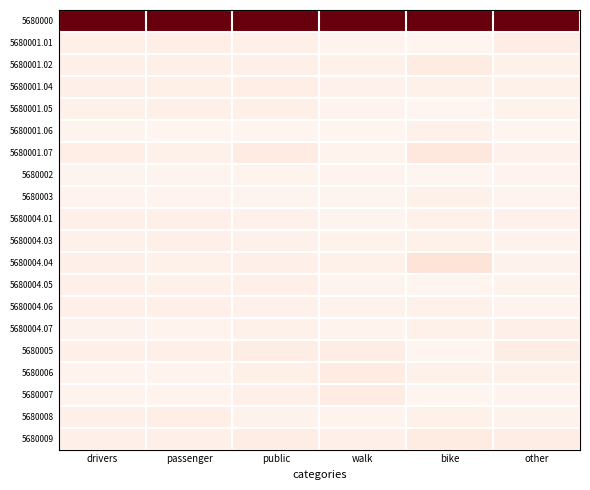

Reading left to right, list all the values displayed in this chart.

5680000: drivers=1.0	passenger=1.0	public=1.0	walk=1.0	bike=1.0	other=1.0
5680001.01: drivers=0.0	passenger=0.0	public=0.0	walk=0.0	bike=0.0	other=0.0
5680001.02: drivers=0.0	passenger=0.0	public=0.0	walk=0.0	bike=0.1	other=0.0
5680001.04: drivers=0.0	passenger=0.0	public=0.0	walk=0.0	bike=0.0	other=0.0
5680001.05: drivers=0.0	passenger=0.0	public=0.0	walk=0.0	bike=0.0	other=0.0
5680001.06: drivers=0.0	passenger=0.0	public=0.0	walk=0.0	bike=0.0	other=0.0
5680001.07: drivers=0.0	passenger=0.0	public=0.1	walk=0.0	bike=0.1	other=0.0
5680002: drivers=0.0	passenger=0.0	public=0.0	walk=0.0	bike=0.0	other=0.0
5680003: drivers=0.0	passenger=0.0	public=0.0	walk=0.0	bike=0.0	other=0.0
5680004.01: drivers=0.0	passenger=0.0	public=0.0	walk=0.0	bike=0.0	other=0.0
5680004.03: drivers=0.0	passenger=0.0	public=0.0	walk=0.0	bike=0.0	other=0.0
5680004.04: drivers=0.0	passenger=0.0	public=0.0	walk=0.0	bike=0.1	other=0.0
5680004.05: drivers=0.0	passenger=0.0	public=0.0	walk=0.0	bike=0.0	other=0.0
5680004.06: drivers=0.0	passenger=0.0	public=0.0	walk=0.0	bike=0.0	other=0.0
5680004.07: drivers=0.0	passenger=0.0	public=0.0	walk=0.0	bike=0.0	other=0.0
5680005: drivers=0.0	passenger=0.0	public=0.0	walk=0.0	bike=0.0	other=0.0
5680006: drivers=0.0	passenger=0.0	public=0.0	walk=0.1	bike=0.0	other=0.0
5680007: drivers=0.0	passenger=0.0	public=0.0	walk=0.1	bike=0.0	other=0.0
5680008: drivers=0.0	passenger=0.0	public=0.0	walk=0.0	bike=0.0	other=0.0
5680009: drivers=0.0	passenger=0.0	public=0.0	walk=0.0	bike=0.1	other=0.0